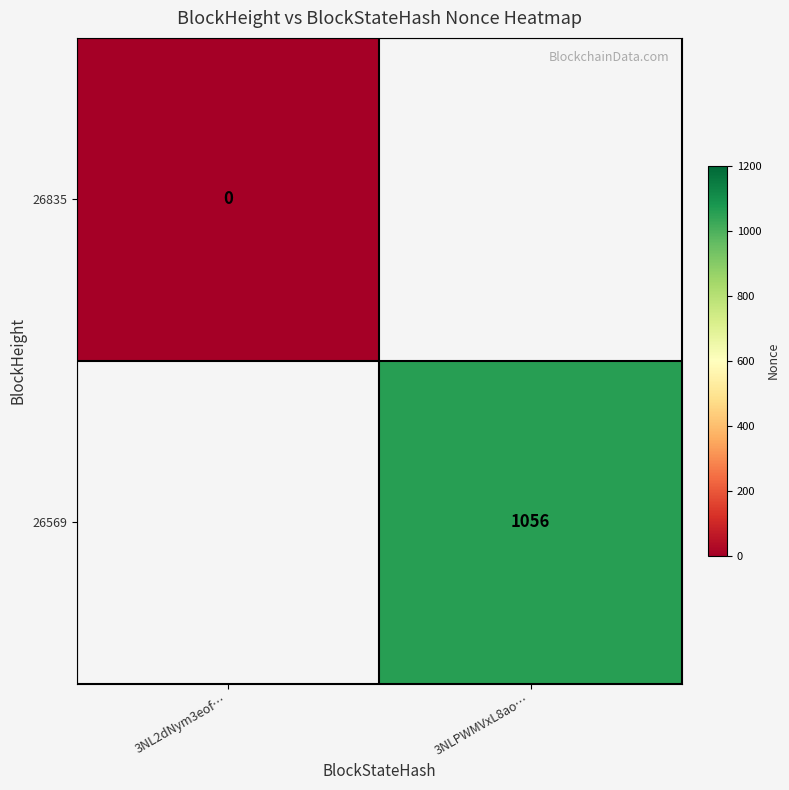

The value of 26569 at 3NLPWMVxL8ao… is 1056. True or false?

True